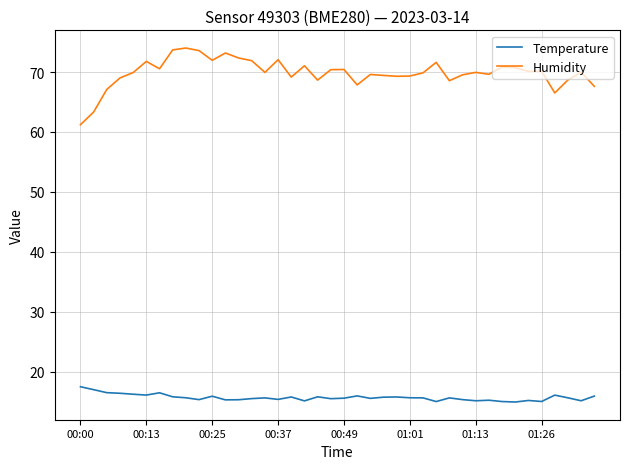

Which series has the largest range (max minus min)?

Humidity